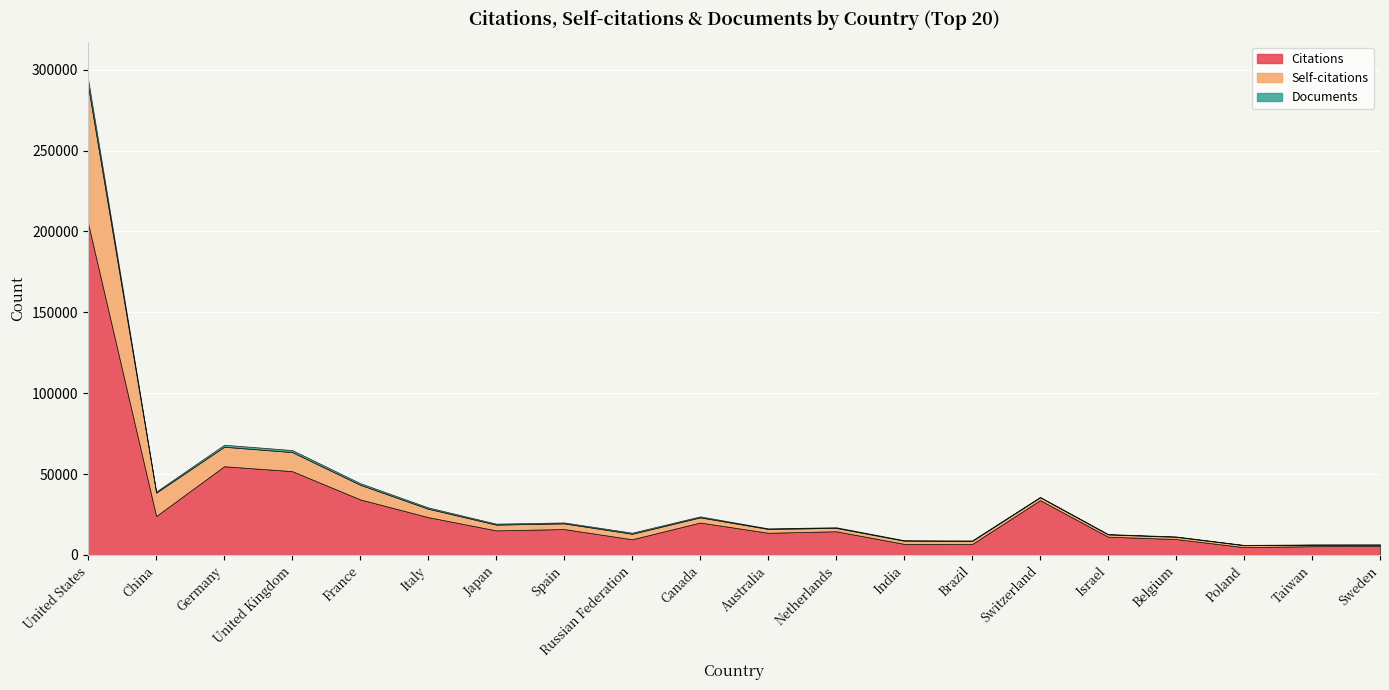

Reading right to left, transcribe all the data shown in this chart.

Citations: Sweden=5465	Taiwan=5382	Poland=4775	Belgium=9824	Israel=11256	Switzerland=33857	Brazil=6720	India=6828	Netherlands=14614	Australia=13679	Canada=20022	Russian Federation=9671	Spain=15975	Japan=15154	Italy=23355	France=34326	United Kingdom=51794	Germany=54823	China=24035	United States=204842
Self-citations: Sweden=818	Taiwan=873	Poland=1194	Belgium=1347	Israel=1384	Switzerland=1766	Brazil=1898	India=1934	Netherlands=2083	Australia=2367	Canada=3167	Russian Federation=3370	Spain=3511	Japan=3558	Italy=5194	France=9033	United Kingdom=11779	Germany=12047	China=14444	United States=84797
Documents: Sweden=211	Taiwan=236	Poland=217	Belgium=250	Israel=260	Switzerland=229	Brazil=337	India=341	Netherlands=414	Australia=385	Canada=641	Russian Federation=704	Spain=581	Japan=621	Italy=818	France=1013	United Kingdom=1265	Germany=1250	China=693	United States=4227